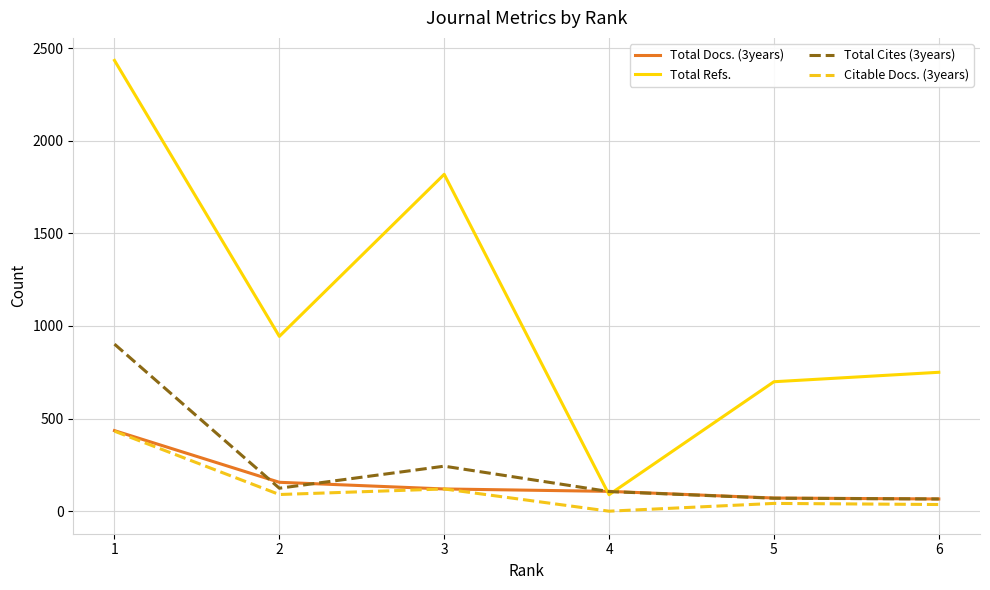

What is the greatest value displayed?

2434